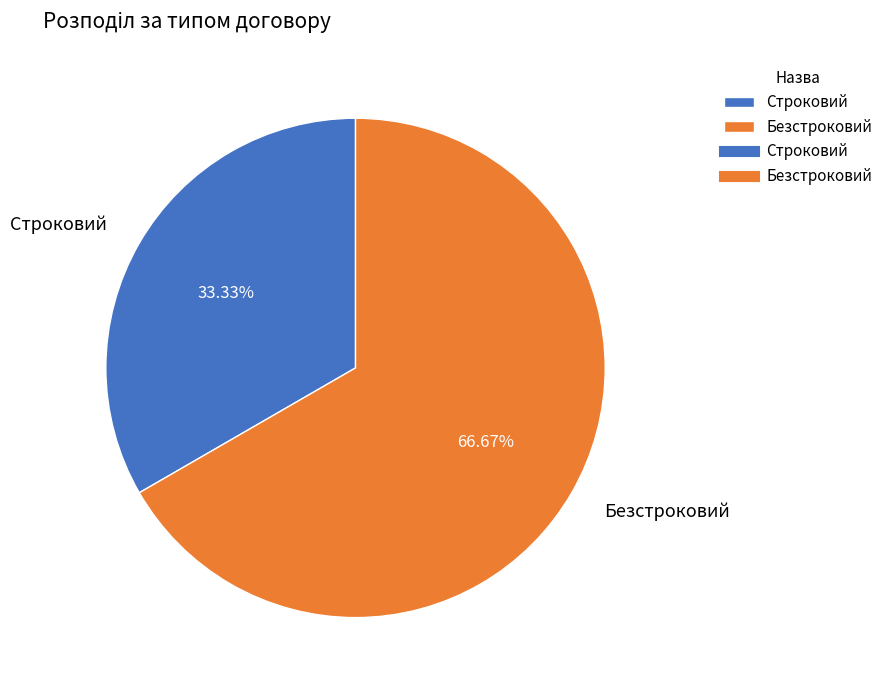

How many segments does this pie chart have?

2